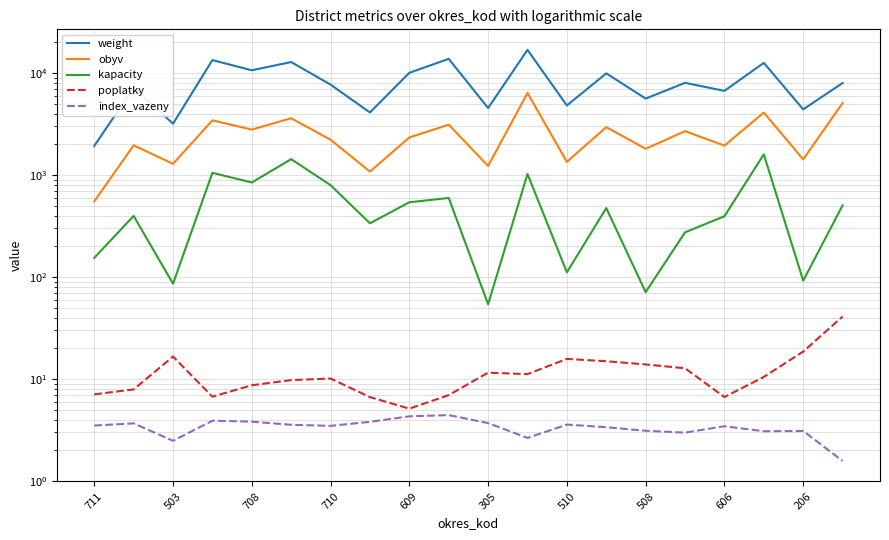

Where is poplatky nearest to the value 23?

206